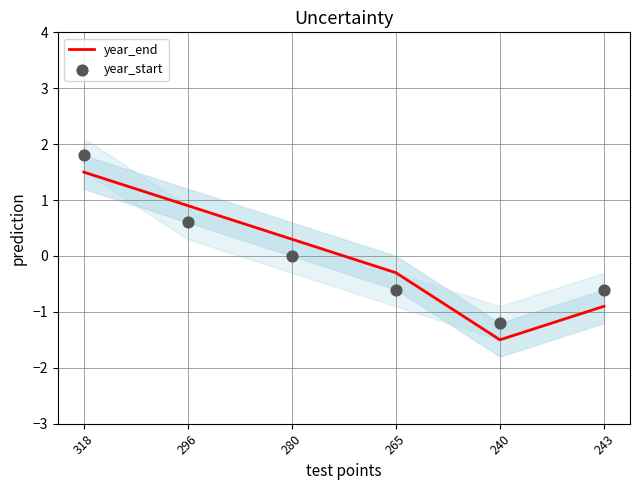

Which series has the largest Y range (max minus min)?

year_end